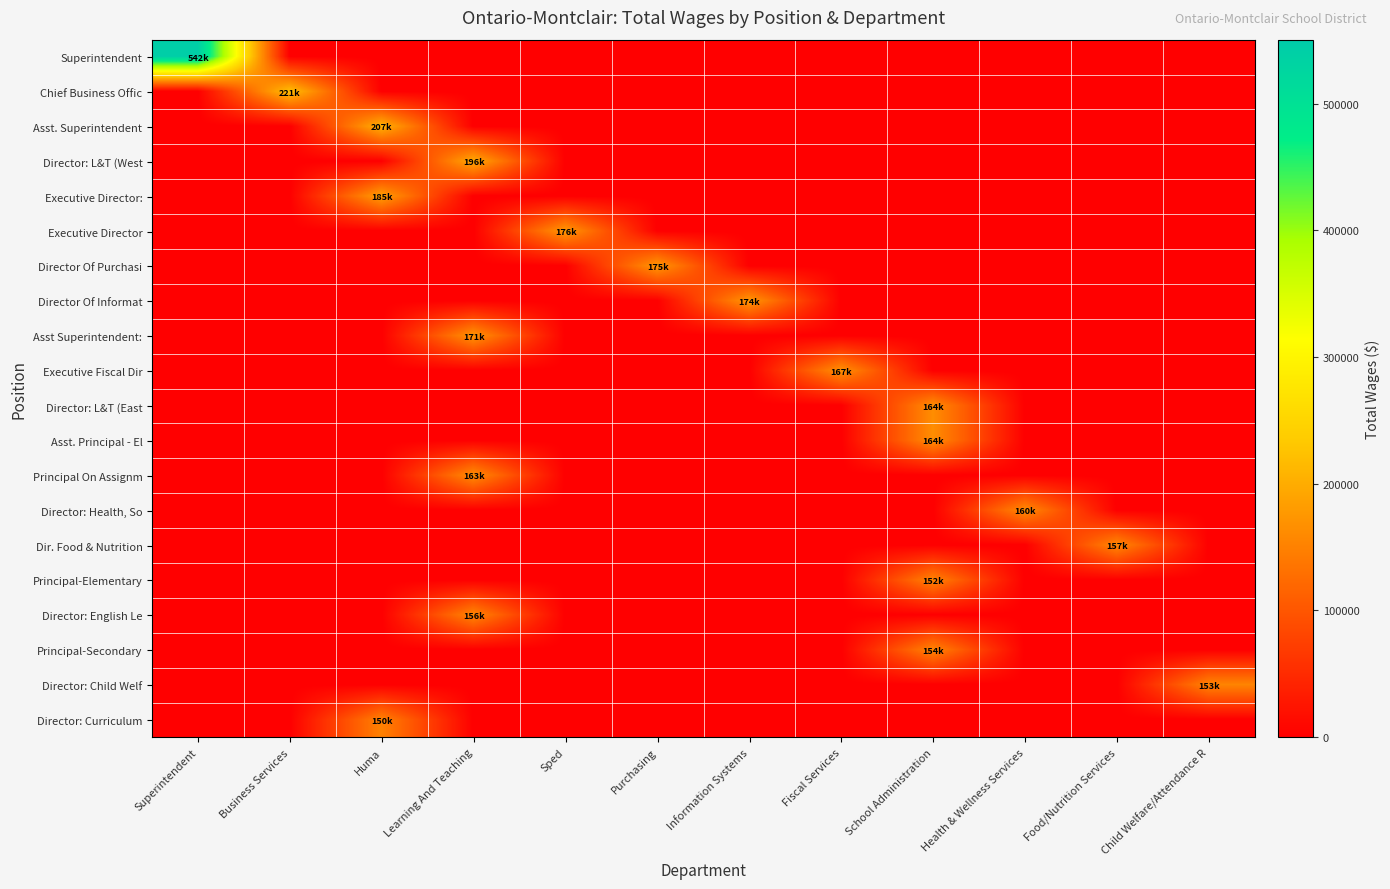

How many categories are shown in the chart?

12